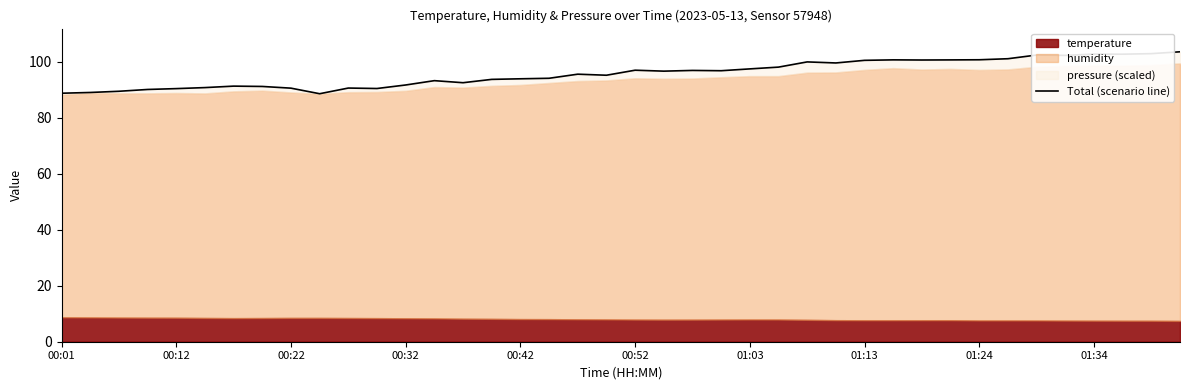

What is the ratio of the value at 33 to the value at 20?

1.0